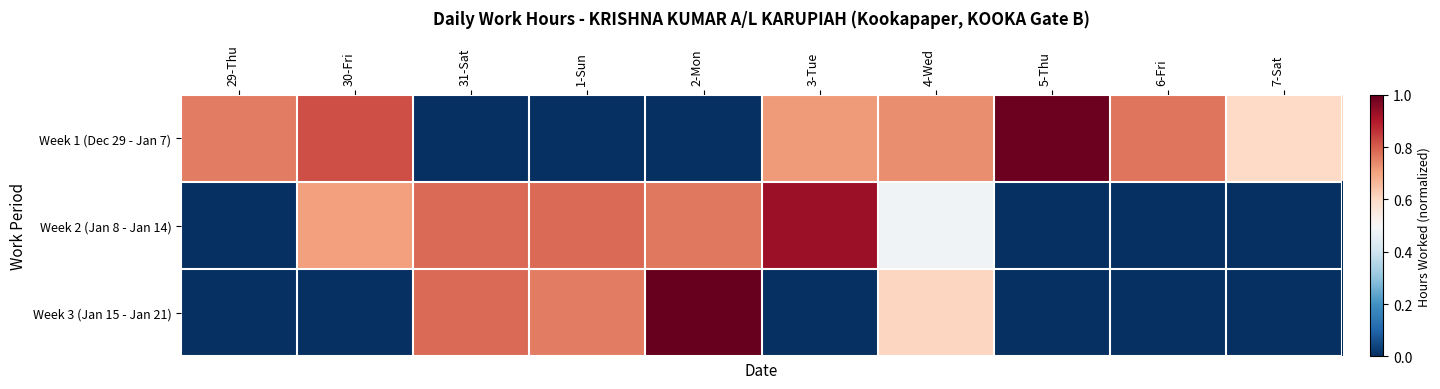

Count the number of data series in this chart.

3